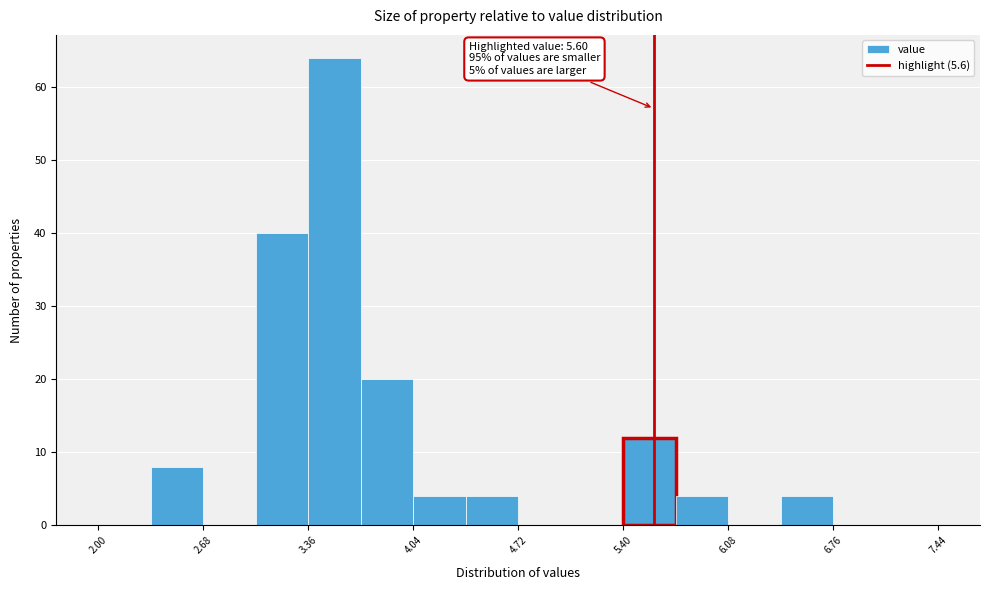

Around what value on the x-axis is the tallest bar? Give the approximate position of its centre, as read against the axis.

3.5